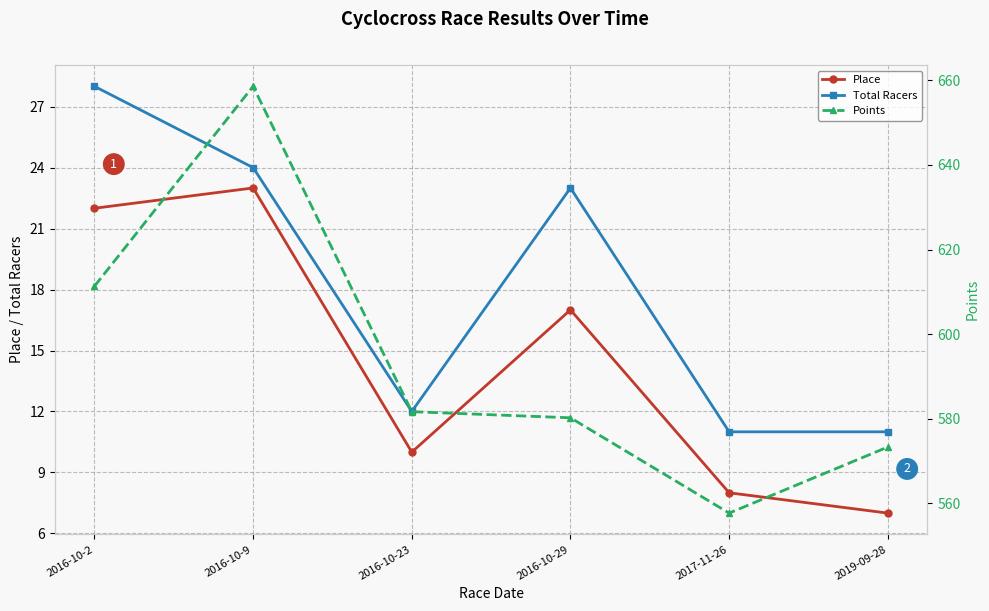

What is the sum of the Place values at 2017-11-26 and 2016-10-2?

30